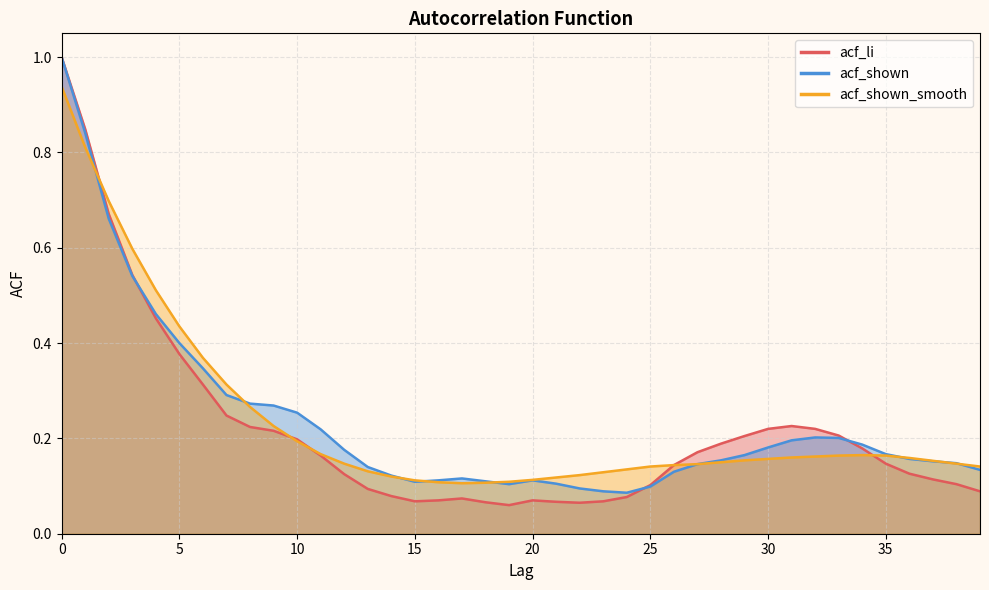

Count the number of data series in this chart.

3